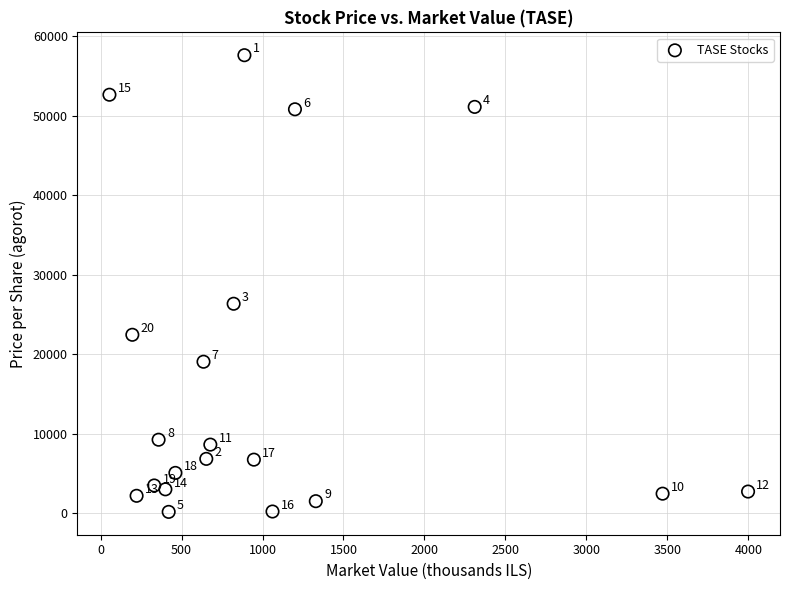

What Y value in the scatter plot is closest to 28891?

26350.0